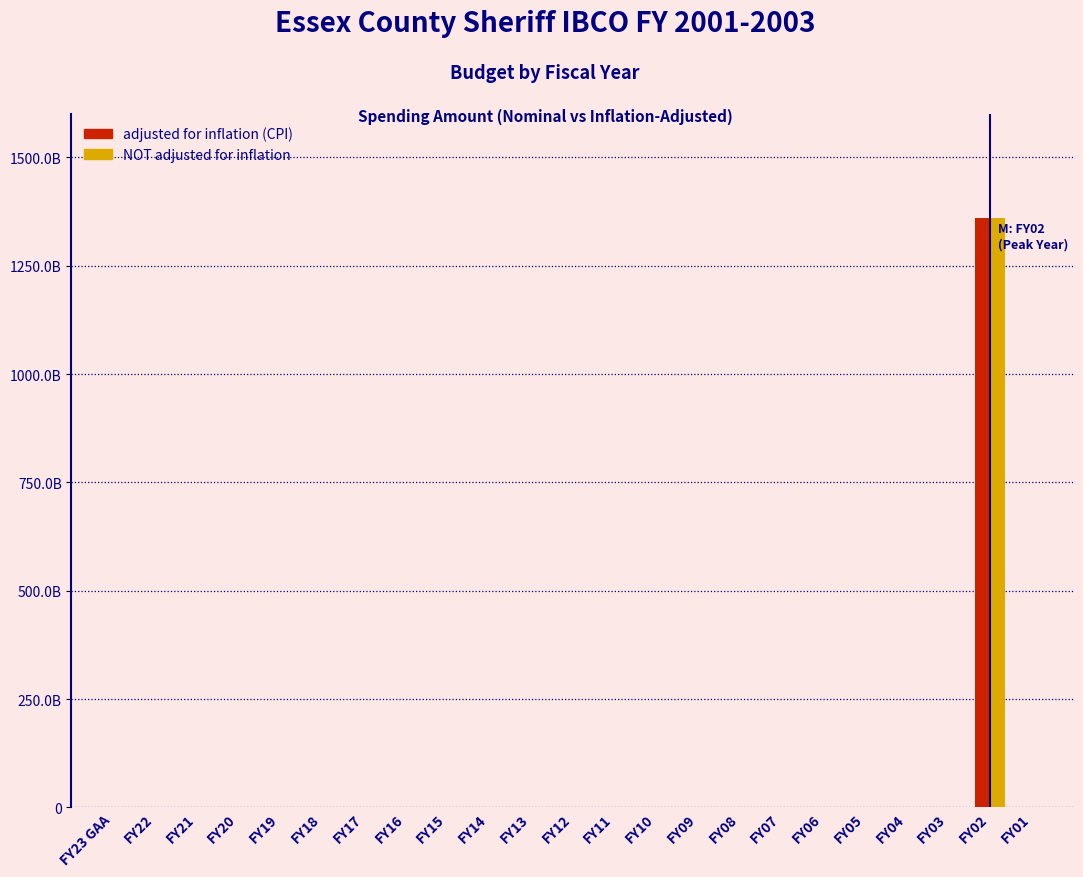

Does the chart contain stacked bars?

No